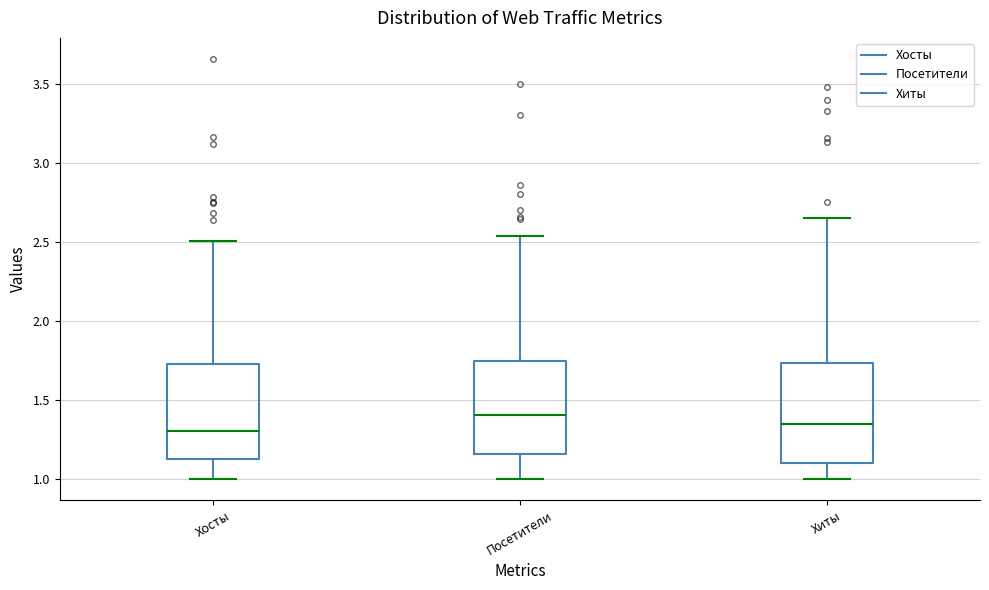

Reading left to right, transcribe this box plot: for each box, give where its median line is, the range the box spans, and where its two whiskers end, as read against the y-axis. The values are not printed on the chart, so give them approximately, as read against the axis.

Хосты: median 1.30, box 1.15 to 1.75, whiskers 1.00 to 2.50
Посетители: median 1.40, box 1.15 to 1.75, whiskers 1.00 to 2.55
Хиты: median 1.35, box 1.10 to 1.75, whiskers 1.00 to 2.65